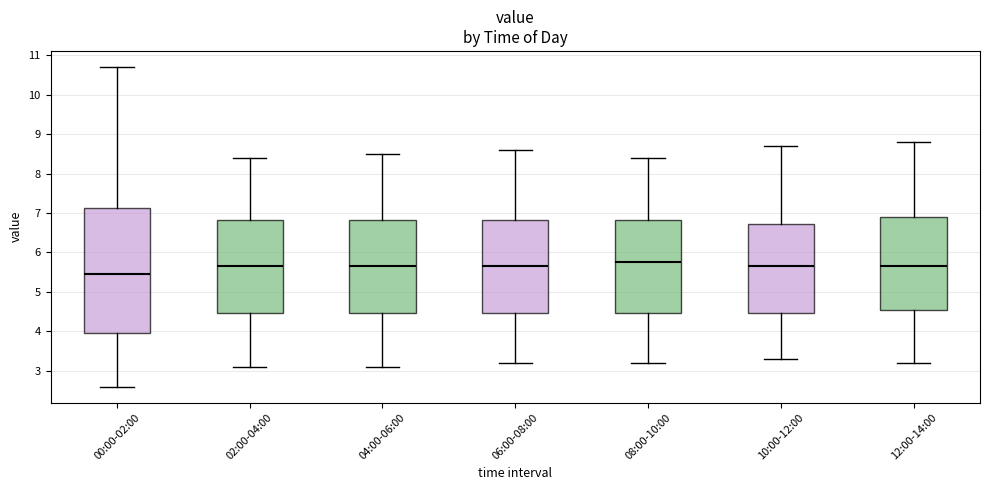

Which box is the tallest, from its lower edge to its upper edge?

00:00-02:00